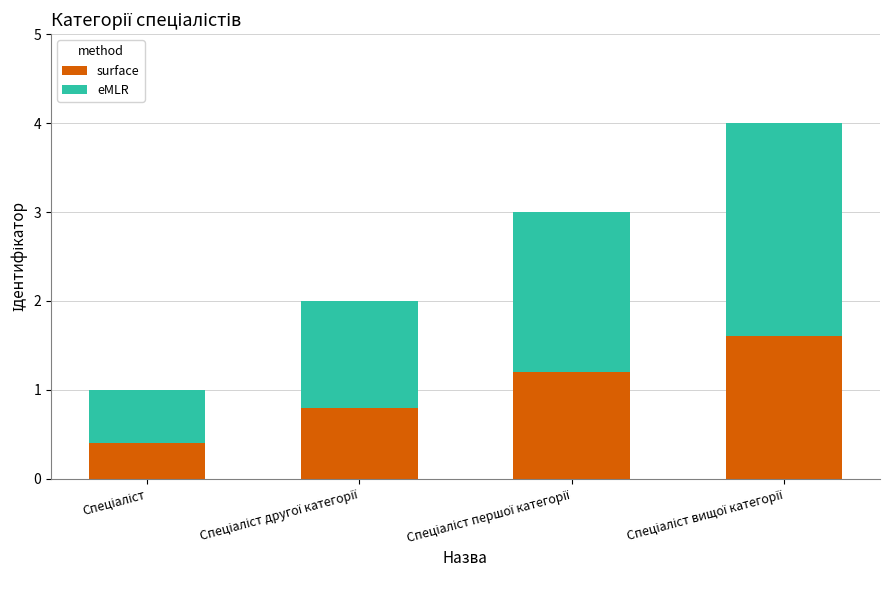

What is the lowest value of the surface series?

0.4